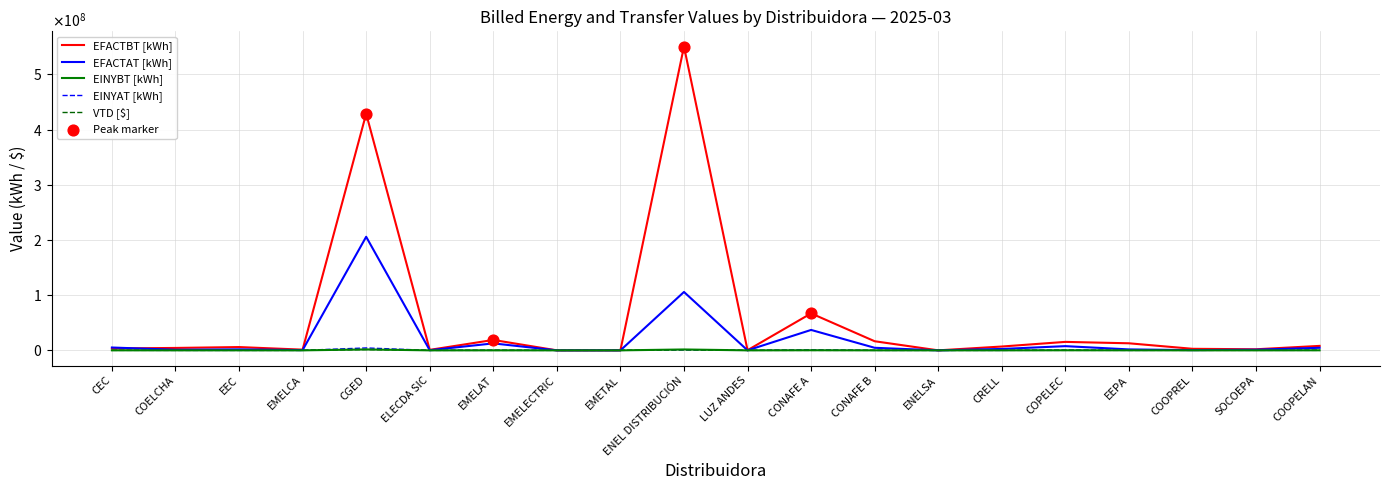

What is the total value across all series at CONAFE A?

105161117.3